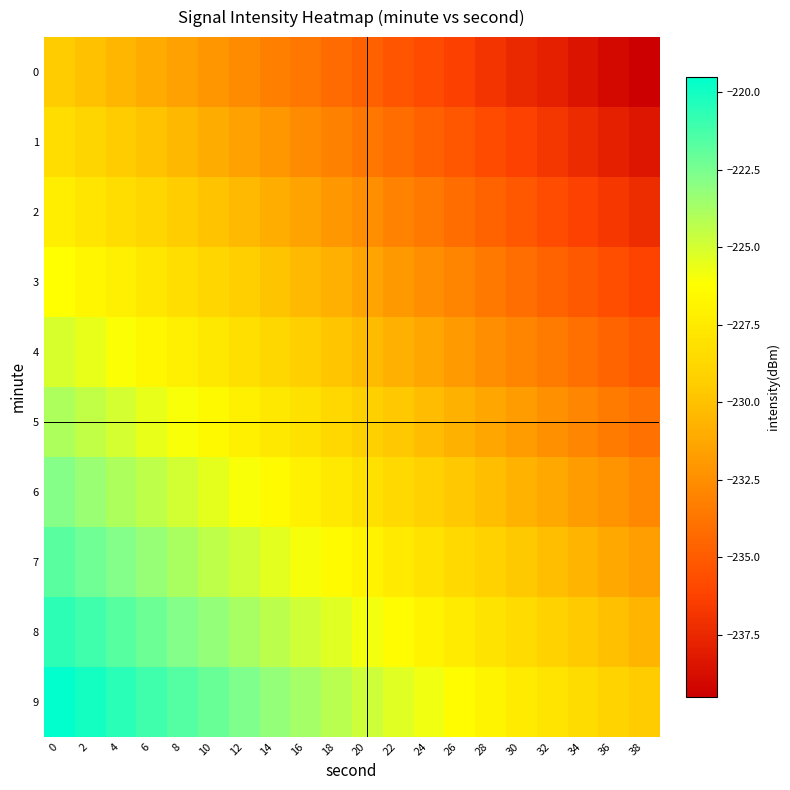

What is the maximum value shown in the chart?

-219.5